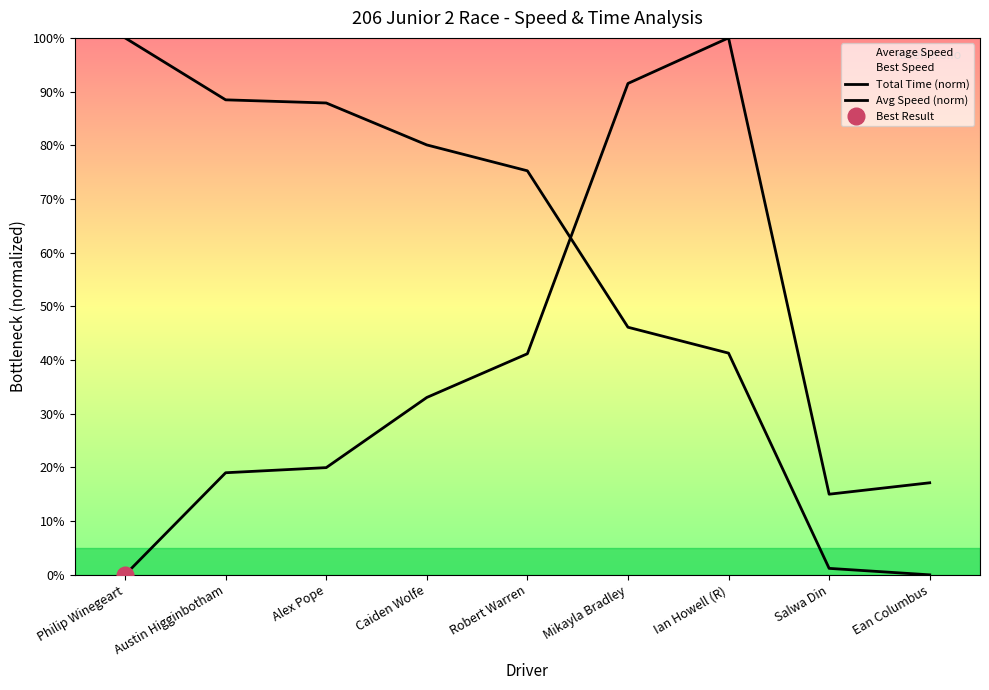

How many lines are shown in the chart?

2